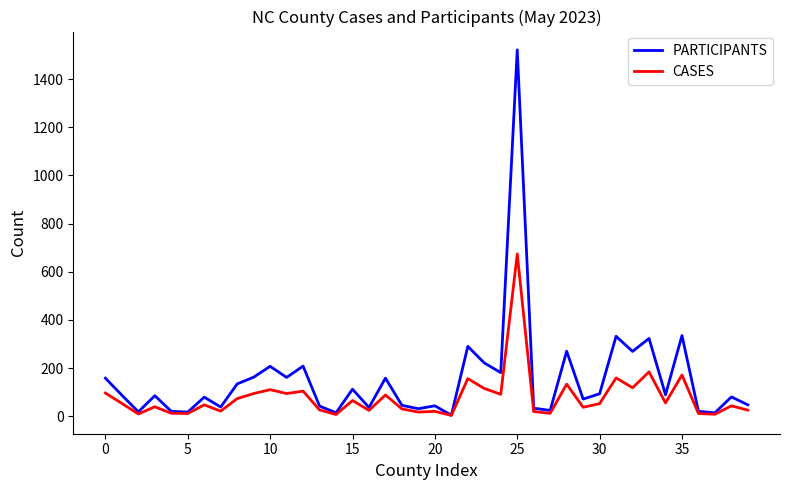

What is the minimum value for CASES?

3